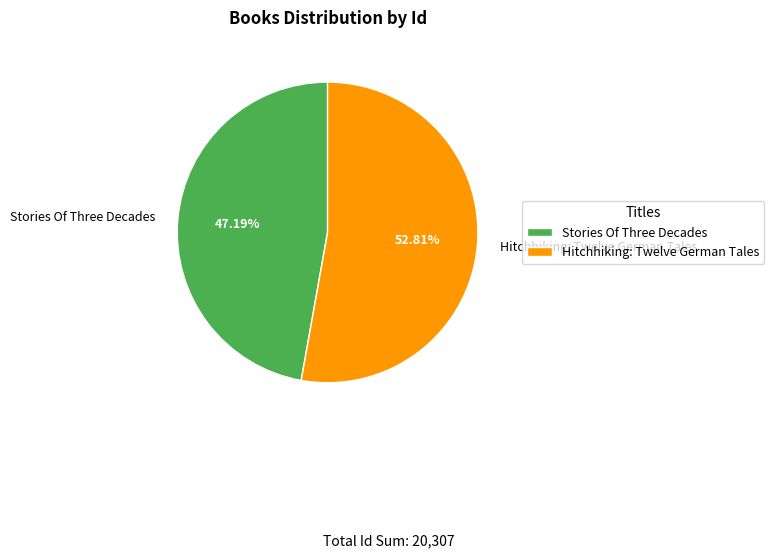

To the nearest percent, what percentage of the pie is Stories Of Three Decades?

47%